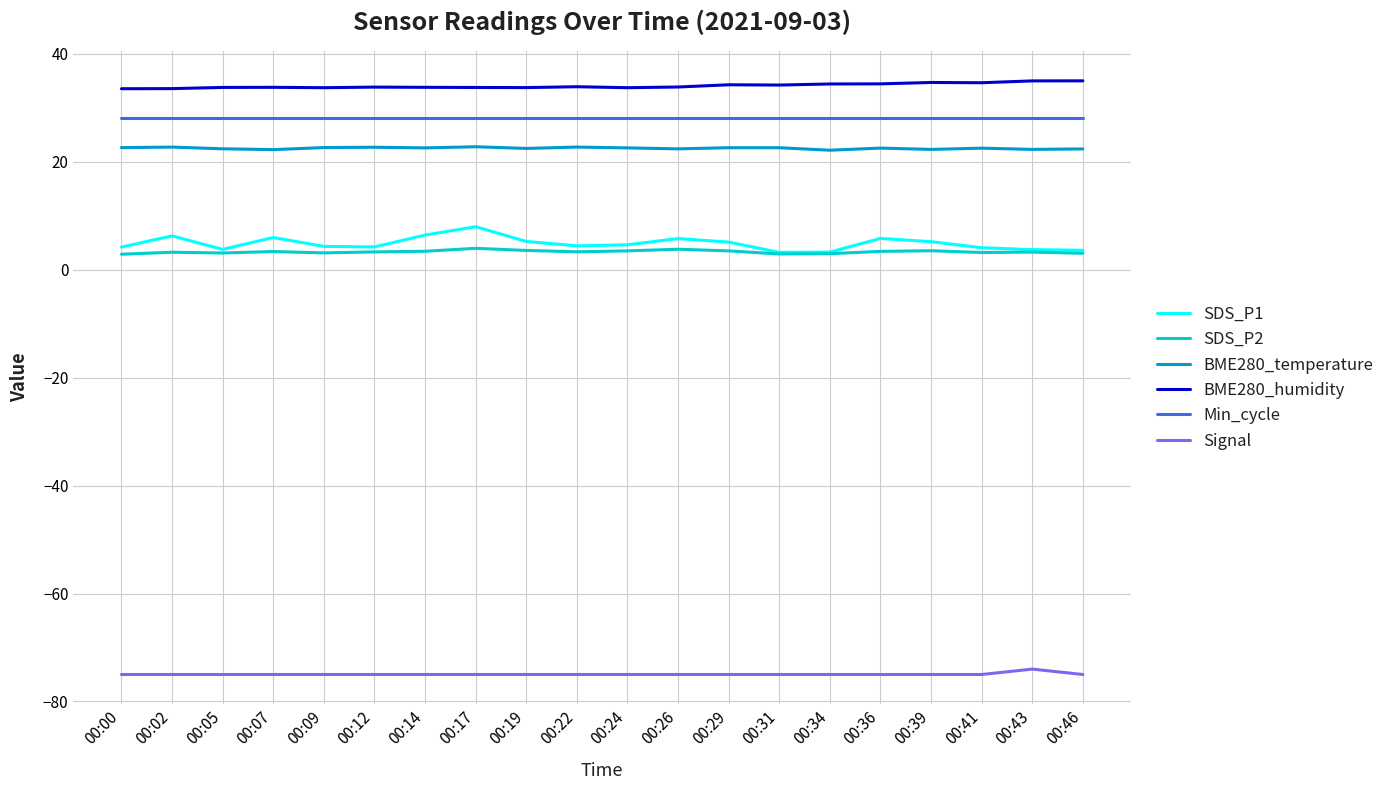

What is the highest value of the Signal series?

-74.0